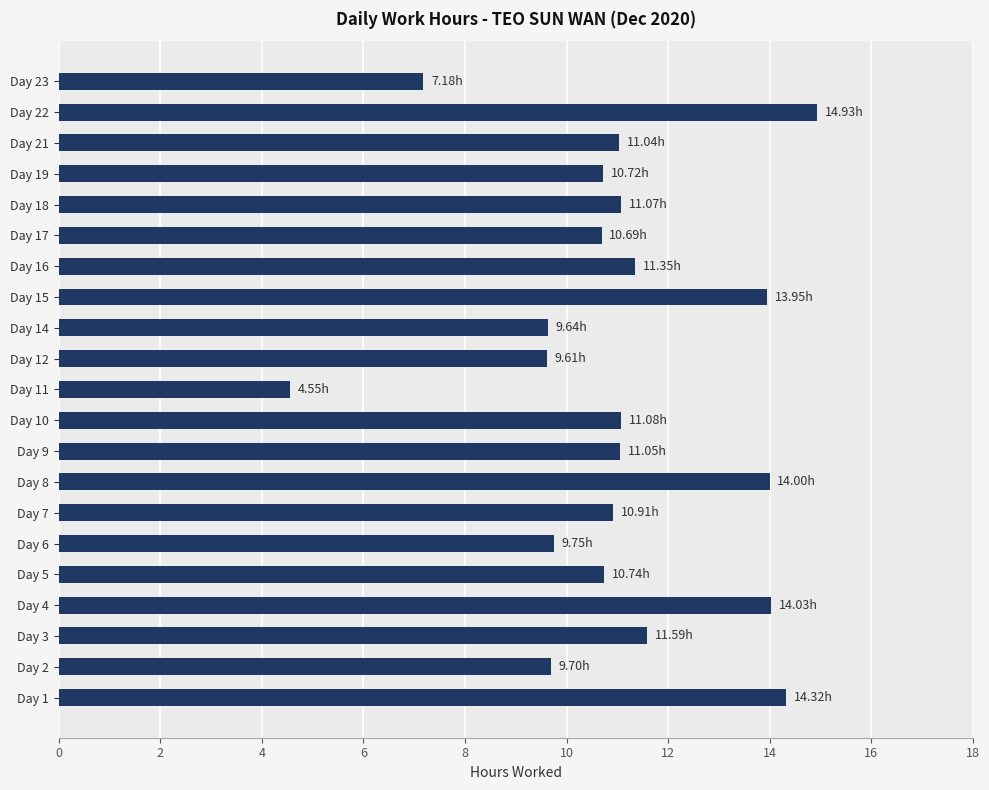

What is the difference between the maximum and minimum values?

10.4